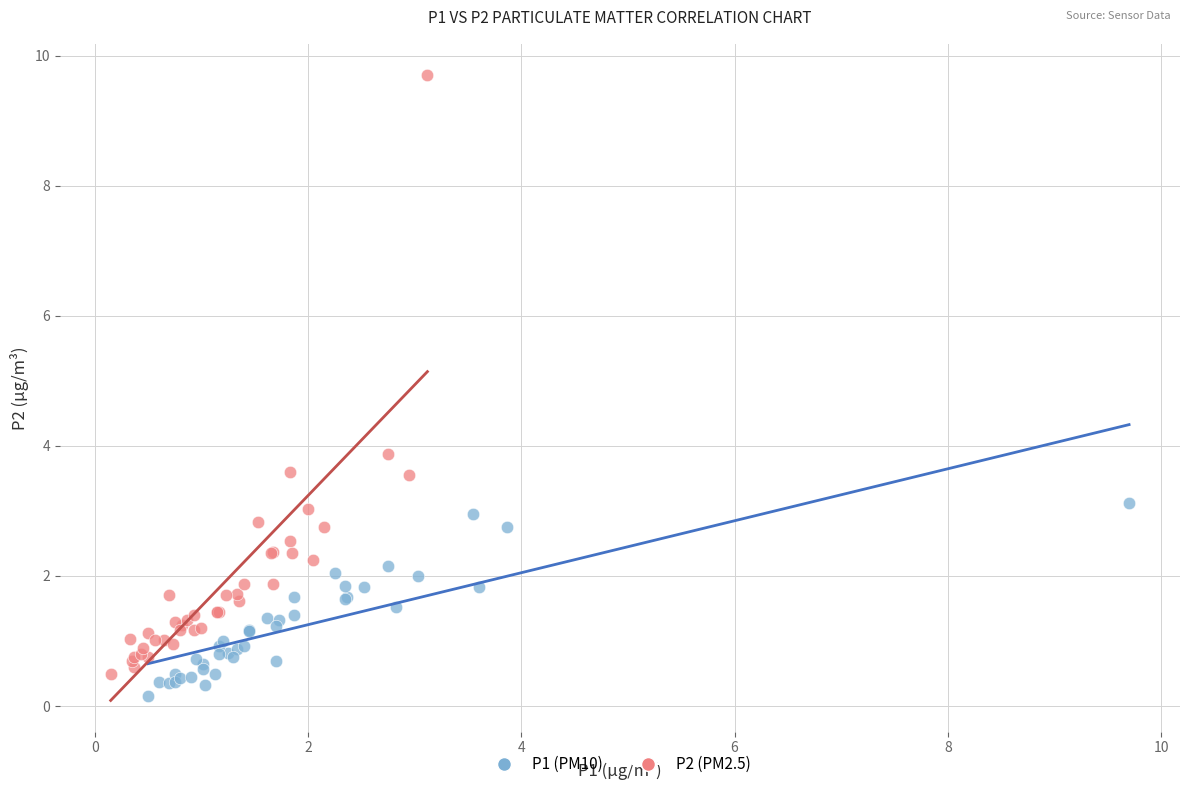

Which series has the widest spread of Y values?

P2 (PM2.5)